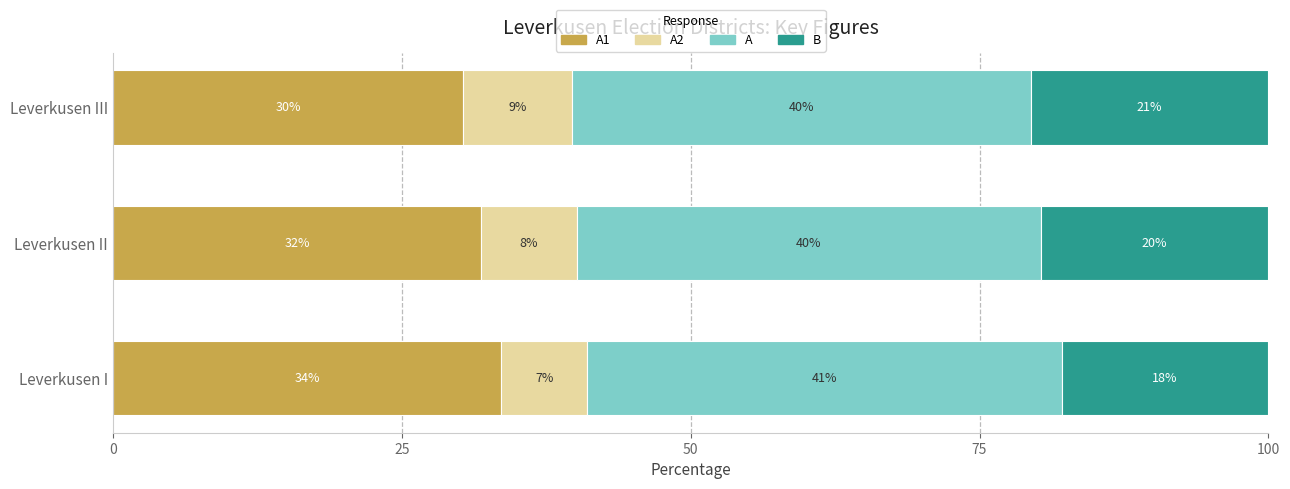

What are all the series names shown in the legend?

A1, A2, A, B